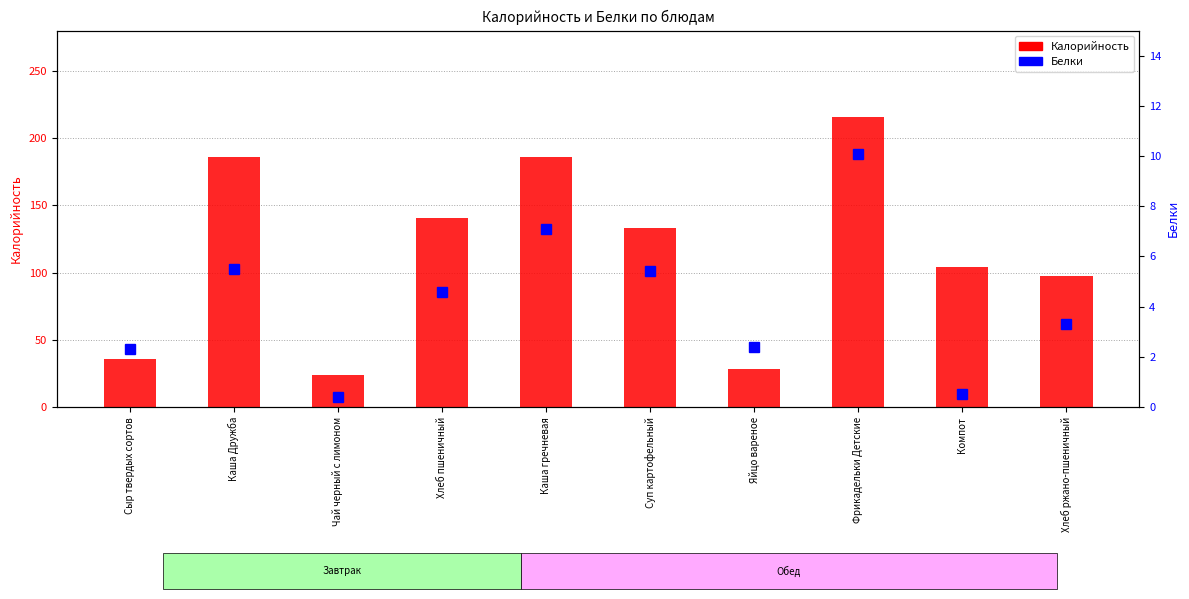

What is the minimum value shown in the chart?

0.4